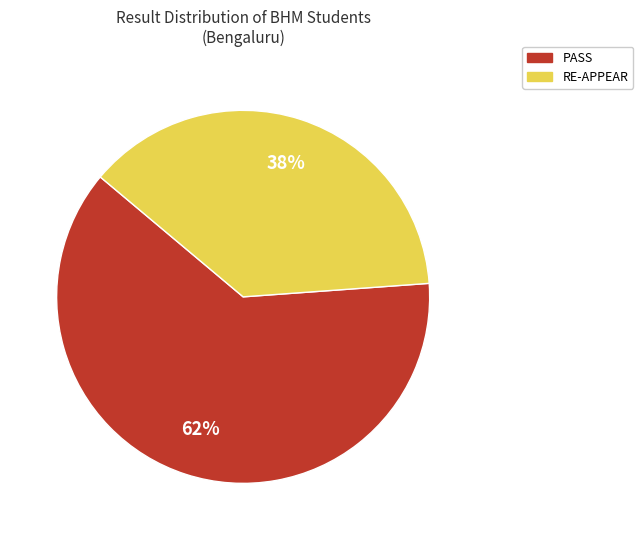

Which slice represents more than half of the pie?

PASS